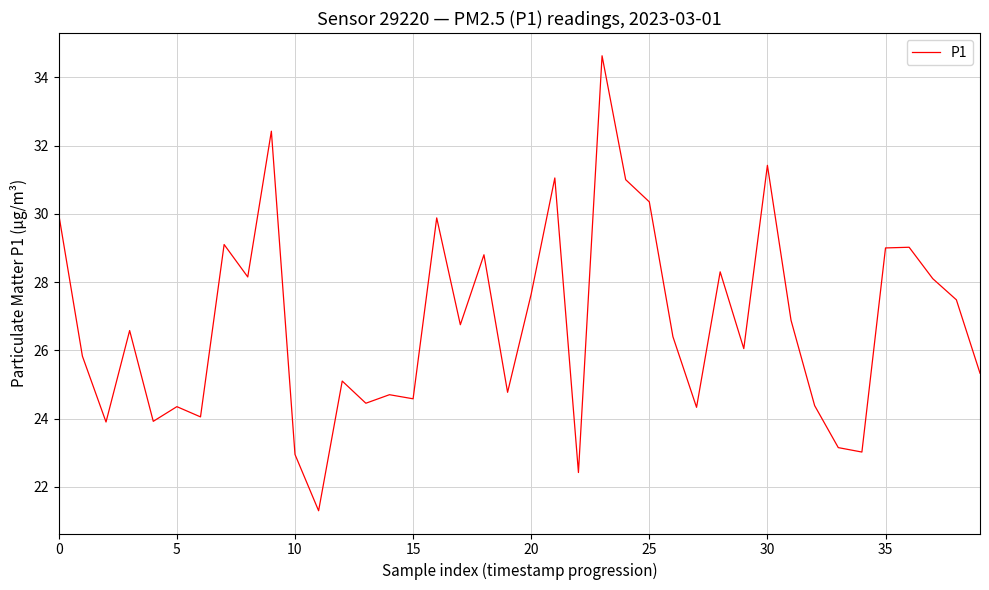

What is the smallest value displayed?

21.3